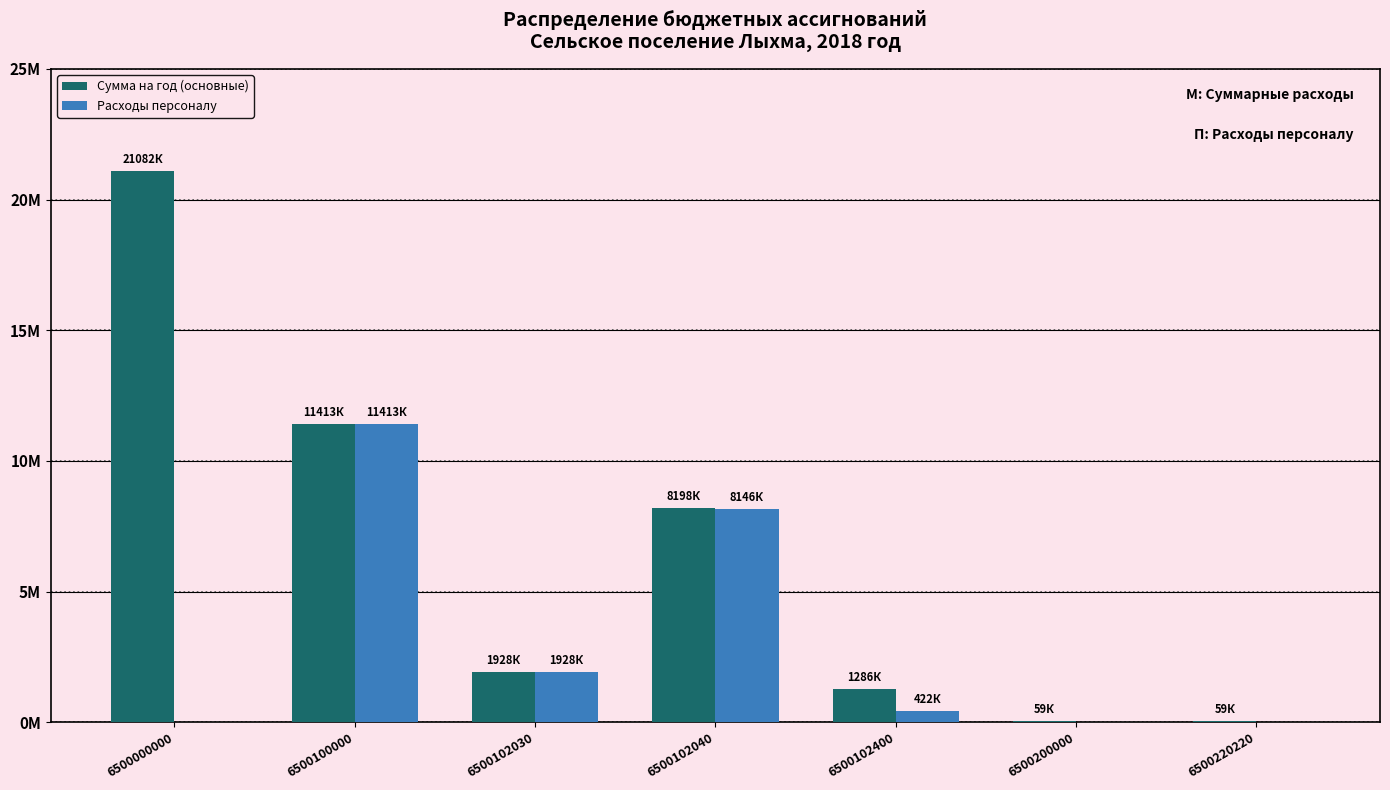

Which series has the largest range (max minus min)?

Сумма на год (основные)